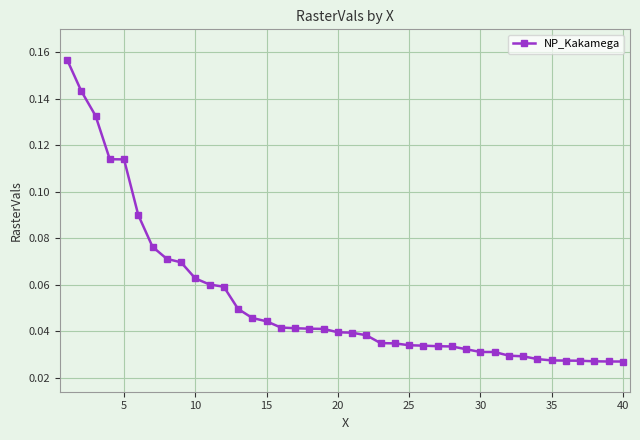

What is the sum of all values?

2.1